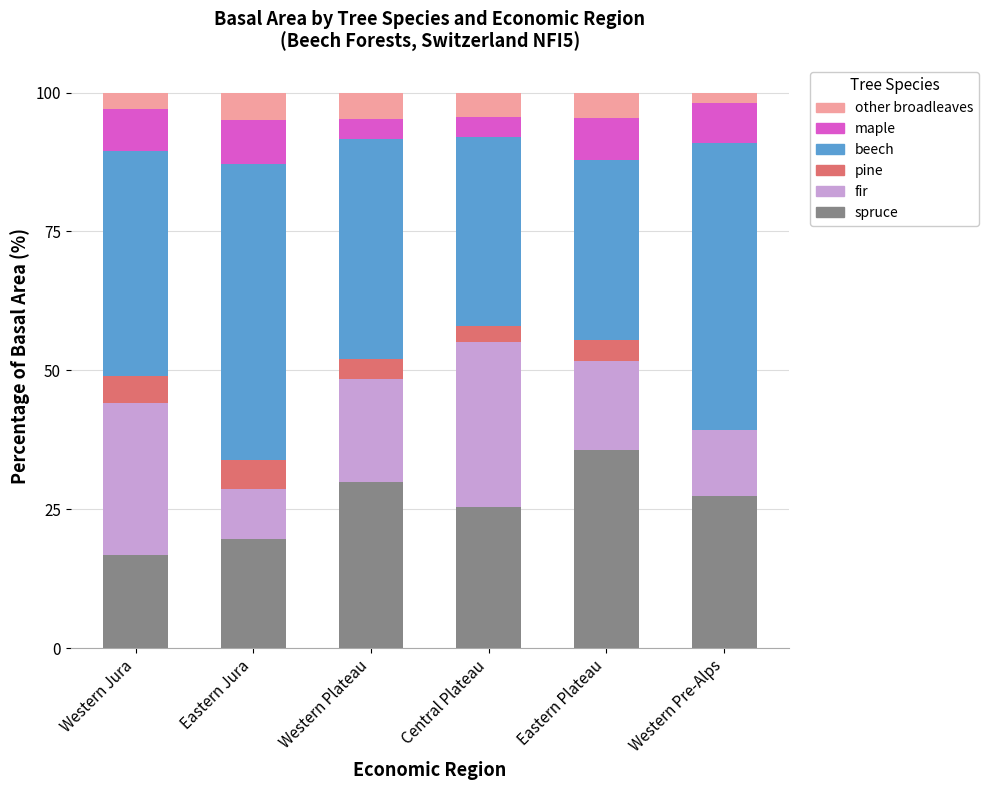

The spruce series shows 16.8 at Western Jura. True or false?

True